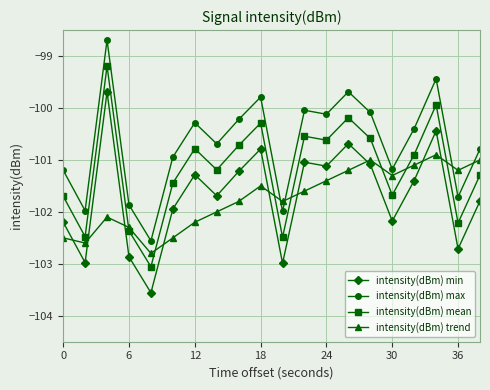

What is the sum of all intensity(dBm) trend values?

-2034.8